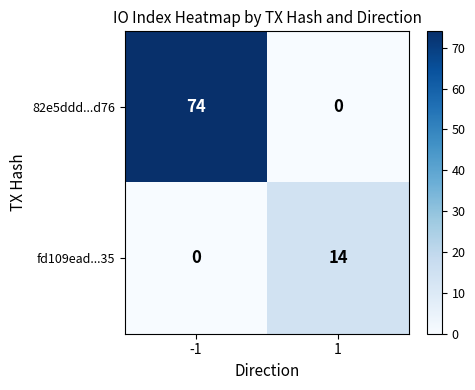

How many data points in fd109ead...35 are less than 14?

1